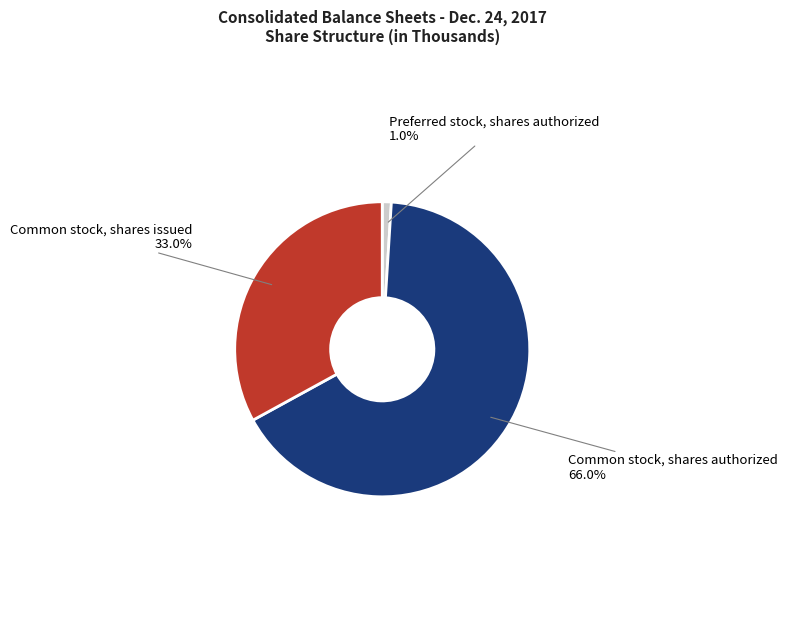

Is there a majority slice in this chart?

Yes